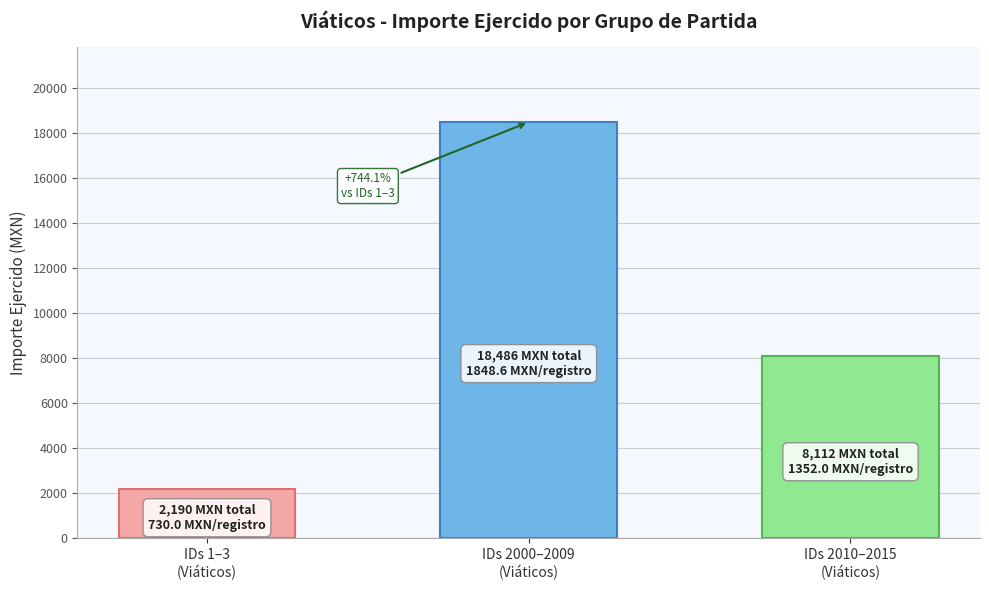

Is it true that the value at IDs 2010–2015
(Viáticos) is 8112?

True